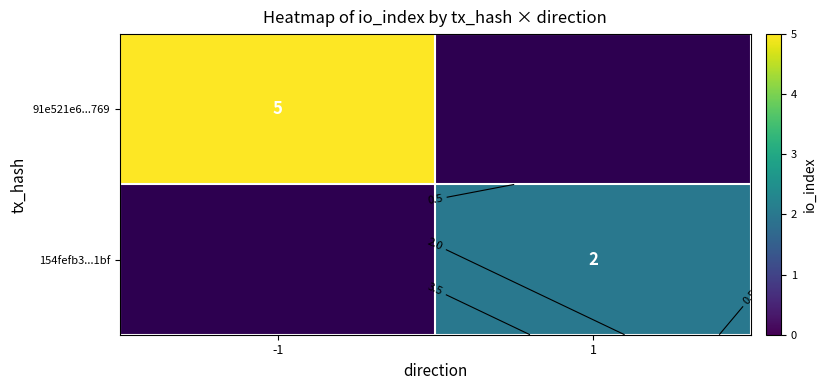

Rank the categories by 154fefb3...1bf value from lowest to highest.

-1, 1